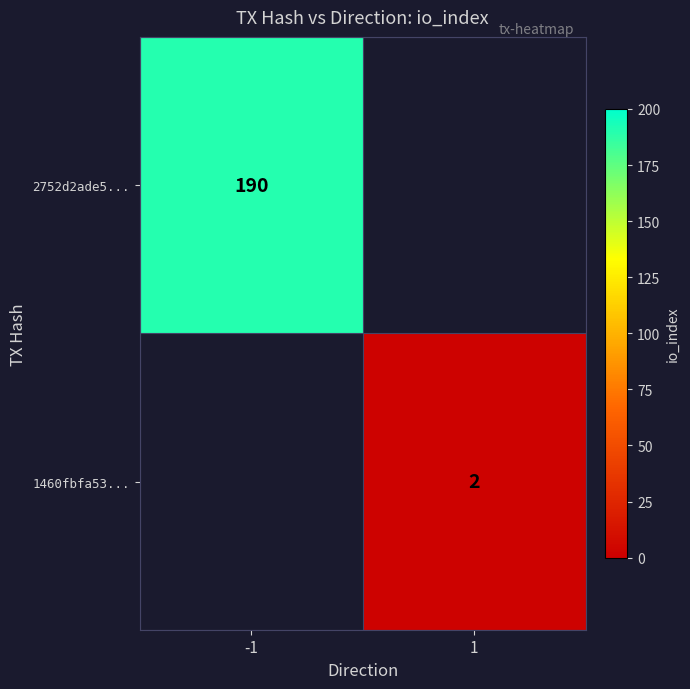

True or false: 2752d2ade5... has a value of 318 at -1.

False